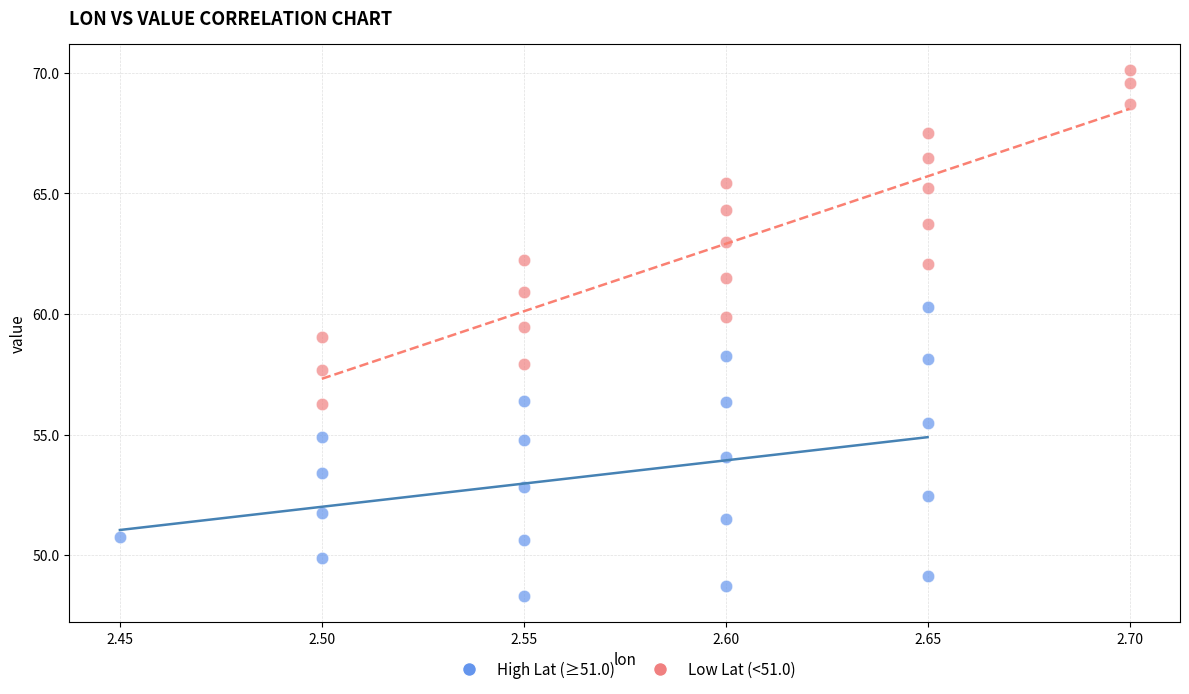

What are all the series names shown in the legend?

High Lat (≥51.0), Low Lat (<51.0)